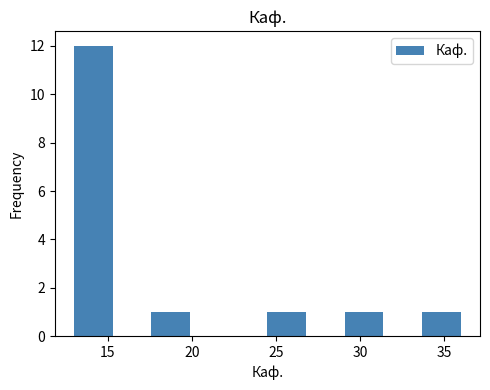

Reading left to right, transcribe this chart: for each bar, give the range it covers on the x-axis and its height. Neither the bar edges nor the heights are printed on the chart, so give them approximately, as read against the axes.

13.0 to 15.3: 12
15.3 to 17.6: 0
17.6 to 19.9: 1
19.9 to 22.2: 0
22.2 to 24.5: 0
24.5 to 26.8: 1
26.8 to 29.1: 0
29.1 to 31.4: 1
31.4 to 33.7: 0
33.7 to 36.0: 1